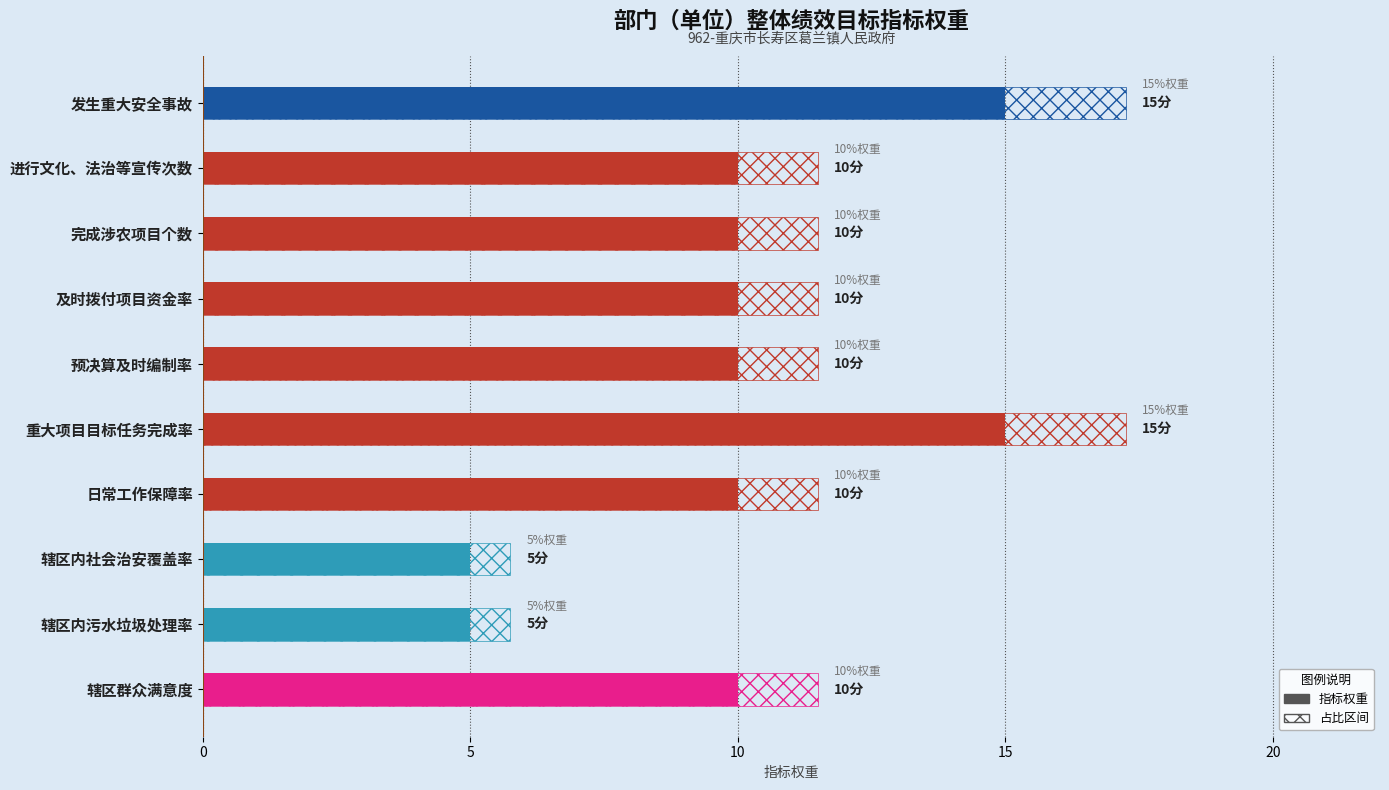

Reading left to right, transcribe all the data shown in this chart.

15	10	10	10	10	15	10	5	5	10